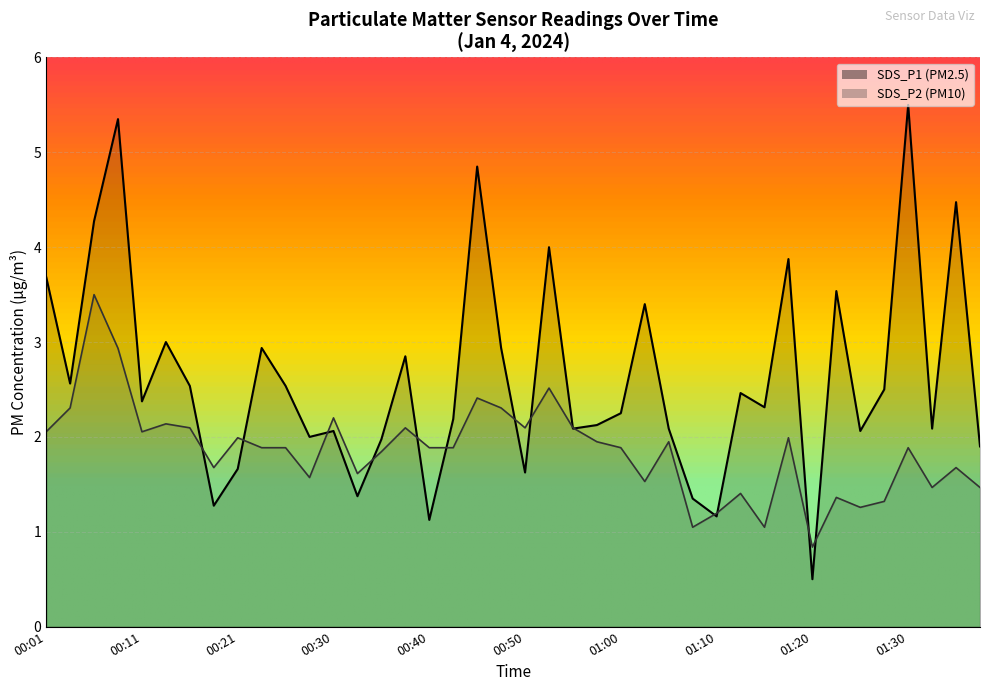

What is the sum of the SDS_P1 values at 00:38 and 00:21?

4.5